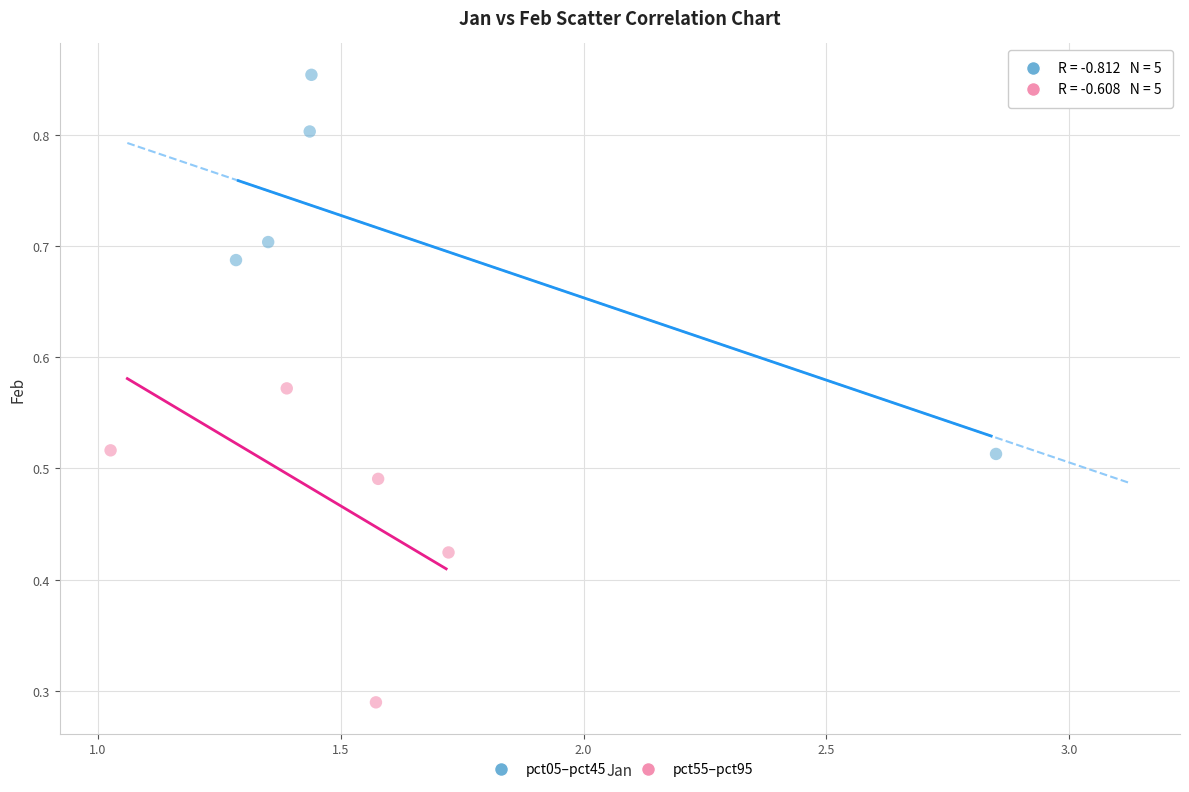

Which series has the largest Y range (max minus min)?

pct05–pct45